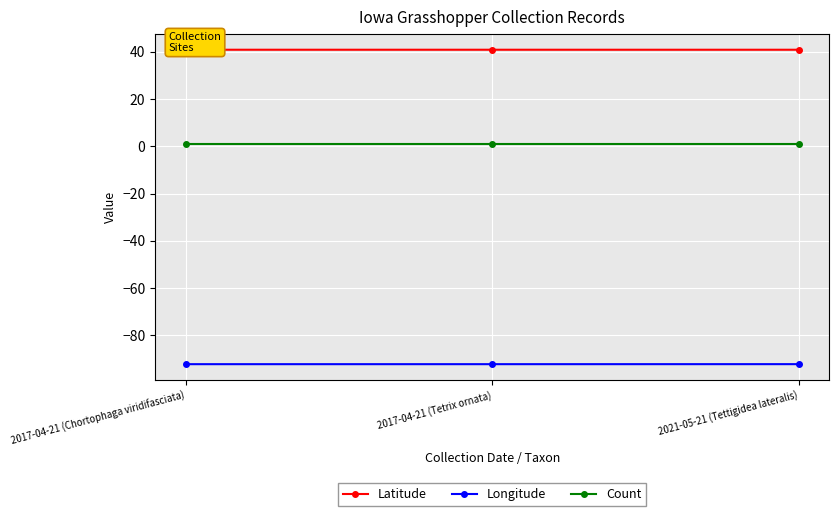

How many lines are shown in the chart?

3